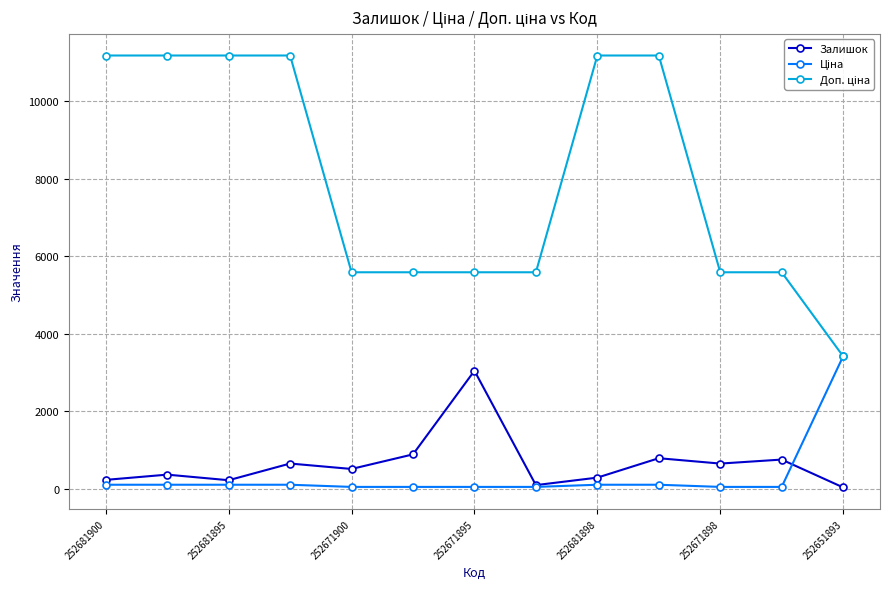

True or false: Залишок has more than 1 points higher than both neighbors.

True